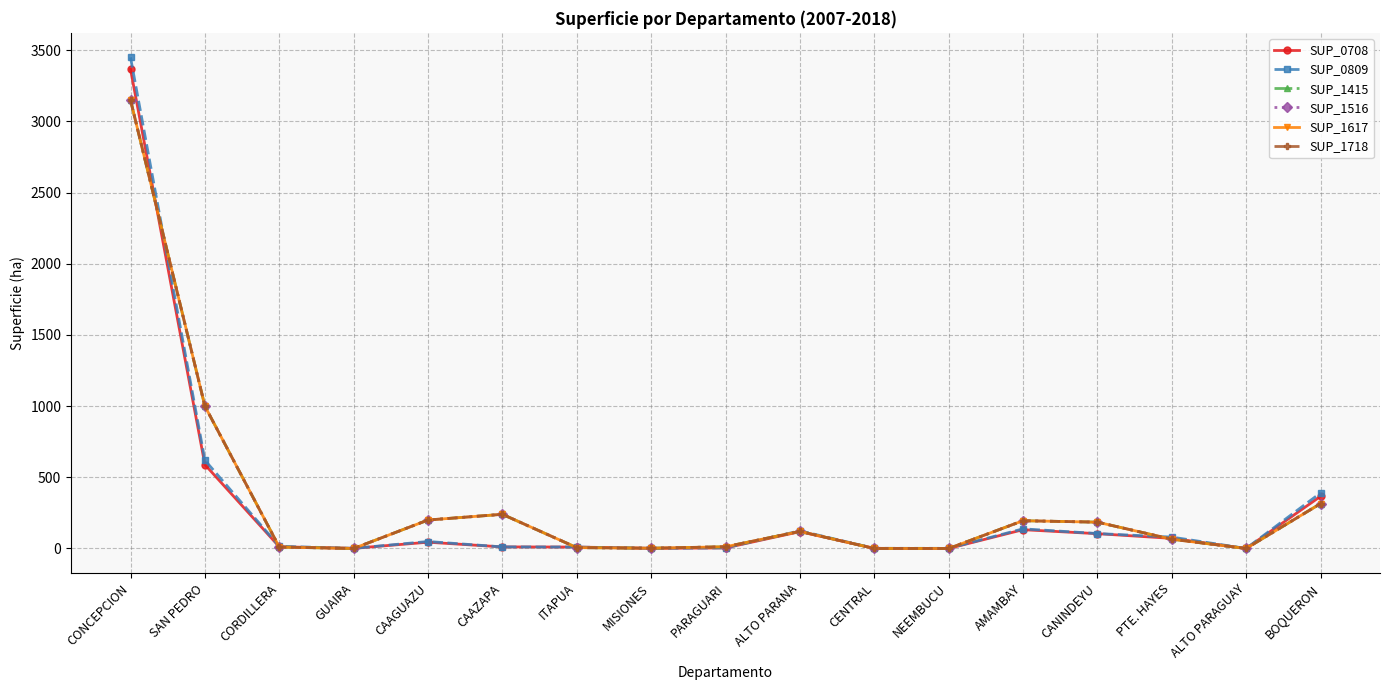

Reading right to left, transcribe all the data shown in this chart.

SUP_0708: BOQUERON=366	ALTO PARAGUAY=0	PTE. HAYES=71	CANINDEYU=104	AMAMBAY=132	NEEMBUCU=0	CENTRAL=1	ALTO PARANA=118	PARAGUARI=4	MISIONES=1	ITAPUA=10	CAAZAPA=11	CAAGUAZU=44	GUAIRA=1	CORDILLERA=12	SAN PEDRO=589	CONCEPCION=3366
SUP_0809: BOQUERON=390	ALTO PARAGUAY=0	PTE. HAYES=80	CANINDEYU=105	AMAMBAY=138	NEEMBUCU=1	CENTRAL=1	ALTO PARANA=124	PARAGUARI=4	MISIONES=1	ITAPUA=10	CAAZAPA=11	CAAGUAZU=49	GUAIRA=1	CORDILLERA=15	SAN PEDRO=620	CONCEPCION=3450
SUP_1415: BOQUERON=315	ALTO PARAGUAY=0	PTE. HAYES=65	CANINDEYU=185	AMAMBAY=195	NEEMBUCU=0	CENTRAL=0	ALTO PARANA=120	PARAGUARI=12	MISIONES=2	ITAPUA=6	CAAZAPA=240	CAAGUAZU=200	GUAIRA=0	CORDILLERA=10	SAN PEDRO=1000	CONCEPCION=3150
SUP_1516: BOQUERON=315	ALTO PARAGUAY=0	PTE. HAYES=65	CANINDEYU=185	AMAMBAY=195	NEEMBUCU=0	CENTRAL=0	ALTO PARANA=120	PARAGUARI=12	MISIONES=2	ITAPUA=6	CAAZAPA=240	CAAGUAZU=200	GUAIRA=0	CORDILLERA=10	SAN PEDRO=1000	CONCEPCION=3150
SUP_1617: BOQUERON=315	ALTO PARAGUAY=0	PTE. HAYES=65	CANINDEYU=185	AMAMBAY=195	NEEMBUCU=0	CENTRAL=0	ALTO PARANA=120	PARAGUARI=12	MISIONES=2	ITAPUA=6	CAAZAPA=240	CAAGUAZU=200	GUAIRA=0	CORDILLERA=10	SAN PEDRO=1000	CONCEPCION=3150
SUP_1718: BOQUERON=315	ALTO PARAGUAY=0	PTE. HAYES=65	CANINDEYU=185	AMAMBAY=195	NEEMBUCU=0	CENTRAL=0	ALTO PARANA=120	PARAGUARI=12	MISIONES=2	ITAPUA=6	CAAZAPA=240	CAAGUAZU=200	GUAIRA=0	CORDILLERA=10	SAN PEDRO=1000	CONCEPCION=3150